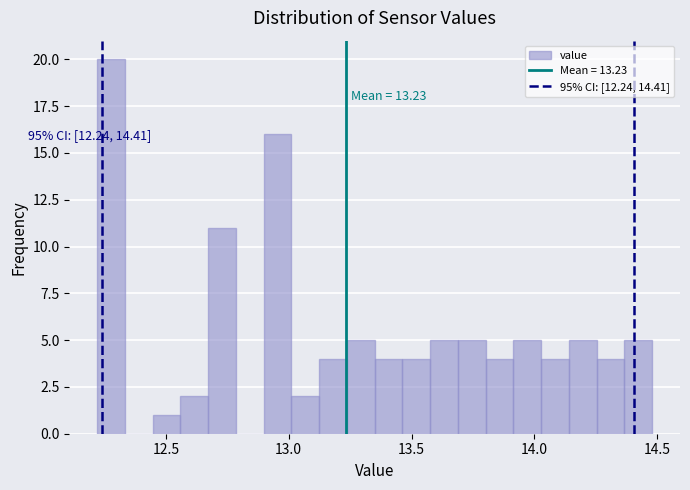

Around what value on the x-axis is the tallest bar? Give the approximate position of its centre, as read against the axis.

12.30